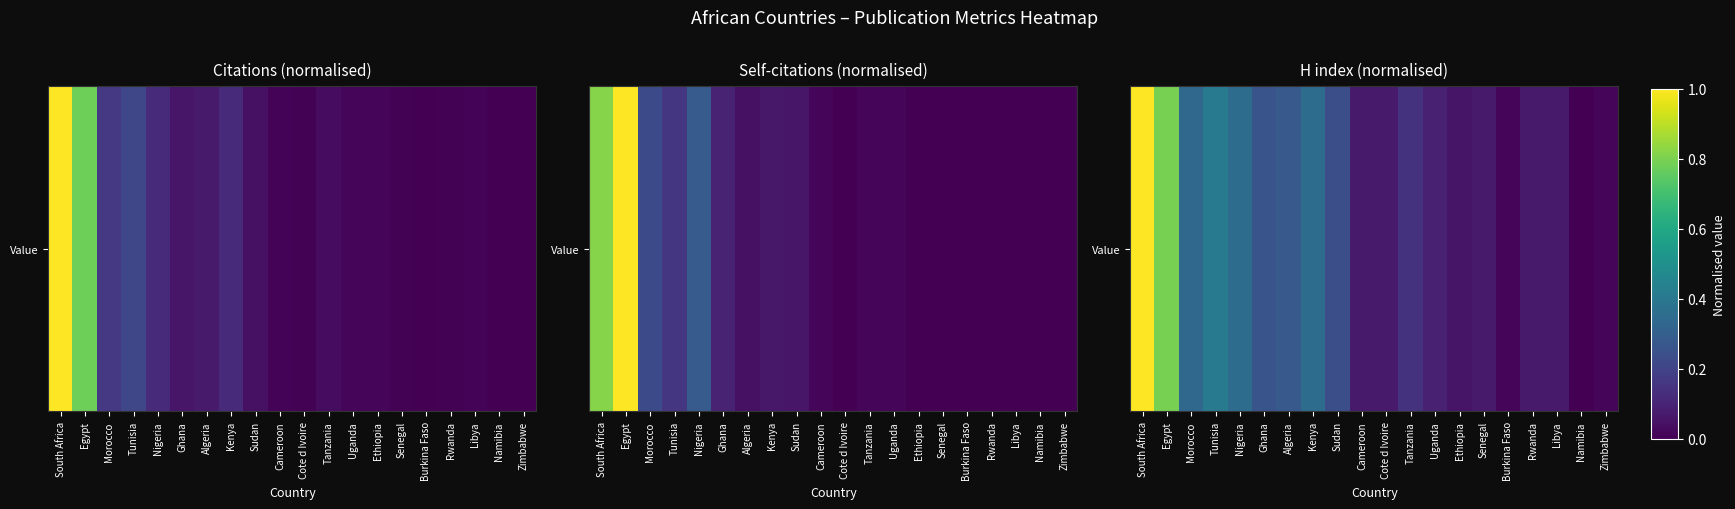

Between Algeria and Cote d Ivoire, which is larger?

Algeria